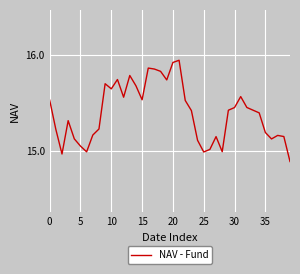

What is the difference between the maximum and minimum values?

1.1